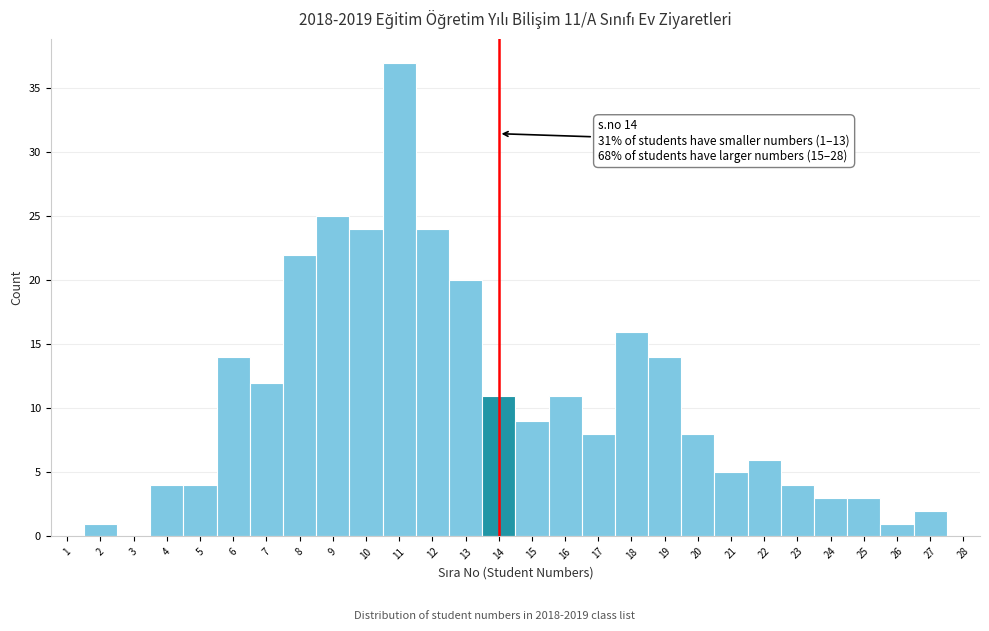

Which range on the x-axis has the tallest bar?

10.5 to 11.5